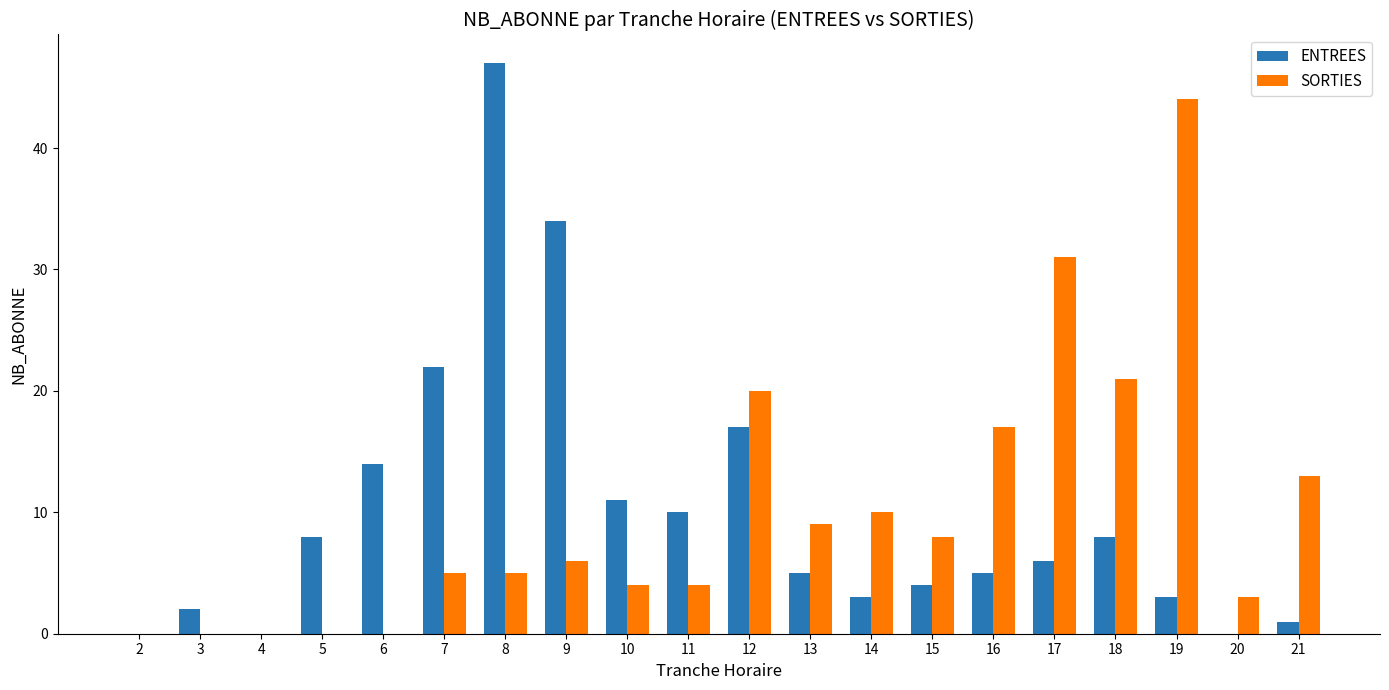

Count the number of categories in the chart.

20